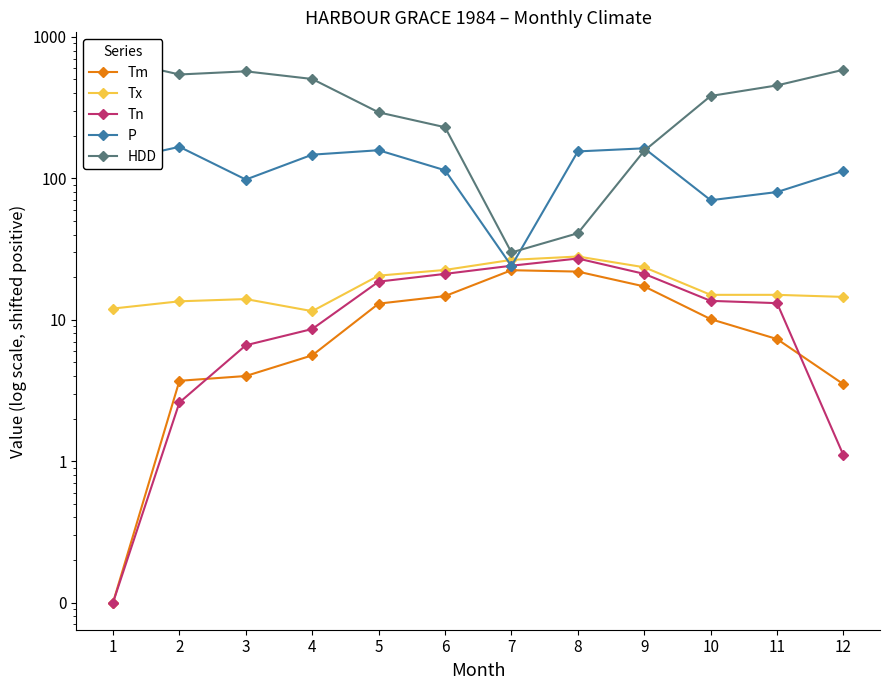

Which series has the largest range (max minus min)?

HDD